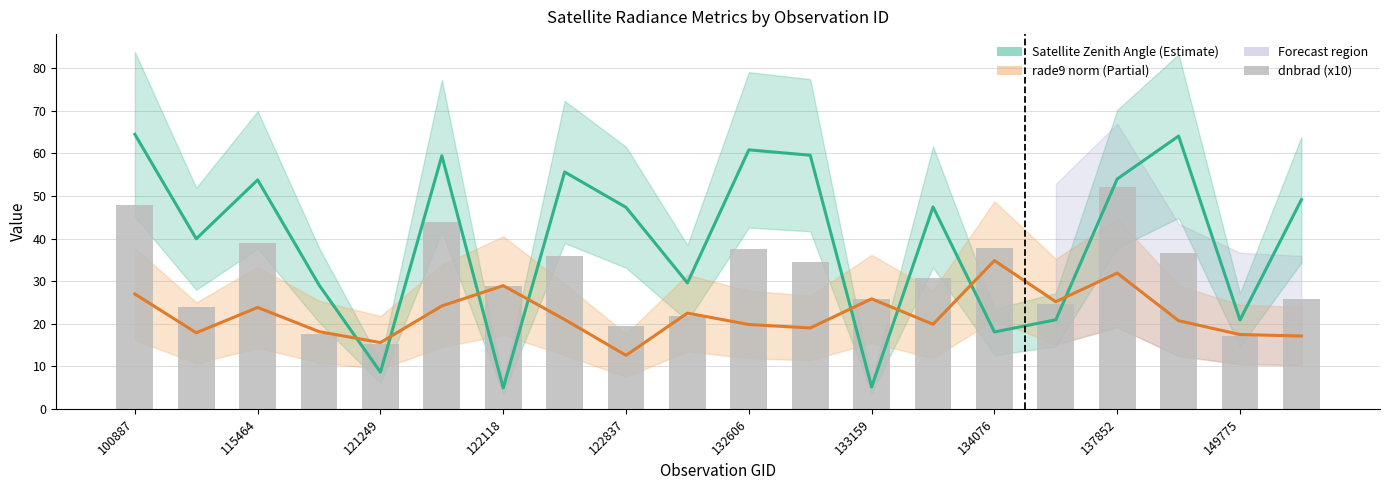

At which category is the sum across all series the highest?

100887